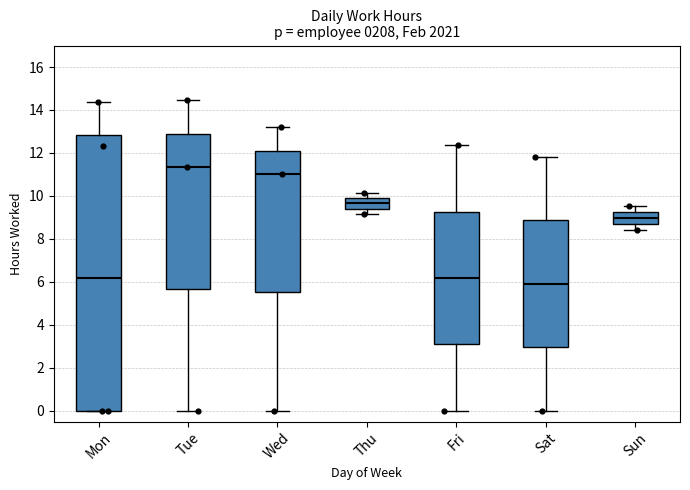

Reading left to right, transcribe this box plot: for each box, give where its median line is, the range the box spans, and where its two whiskers end, as read against the y-axis. The values are not printed on the chart, so give them approximately, as read against the axis.

Mon: median 6.2, box 0.0 to 12.8, whiskers 0.0 to 14.4
Tue: median 11.4, box 5.6 to 13.0, whiskers 0.0 to 14.4
Wed: median 11.0, box 5.6 to 12.2, whiskers 0.0 to 13.2
Thu: median 9.6, box 9.4 to 9.8, whiskers 9.2 to 10.2
Fri: median 6.2, box 3.0 to 9.2, whiskers 0.0 to 12.4
Sat: median 6.0, box 3.0 to 8.8, whiskers 0.0 to 11.8
Sun: median 9.0, box 8.6 to 9.2, whiskers 8.4 to 9.6